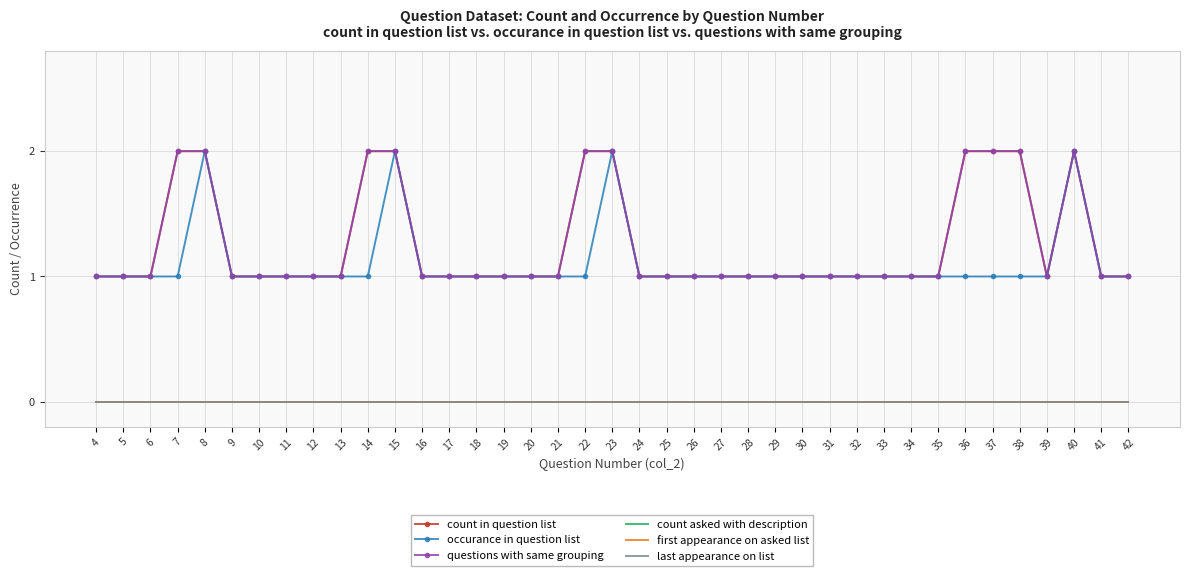

Which category has the lowest value across all series?

4